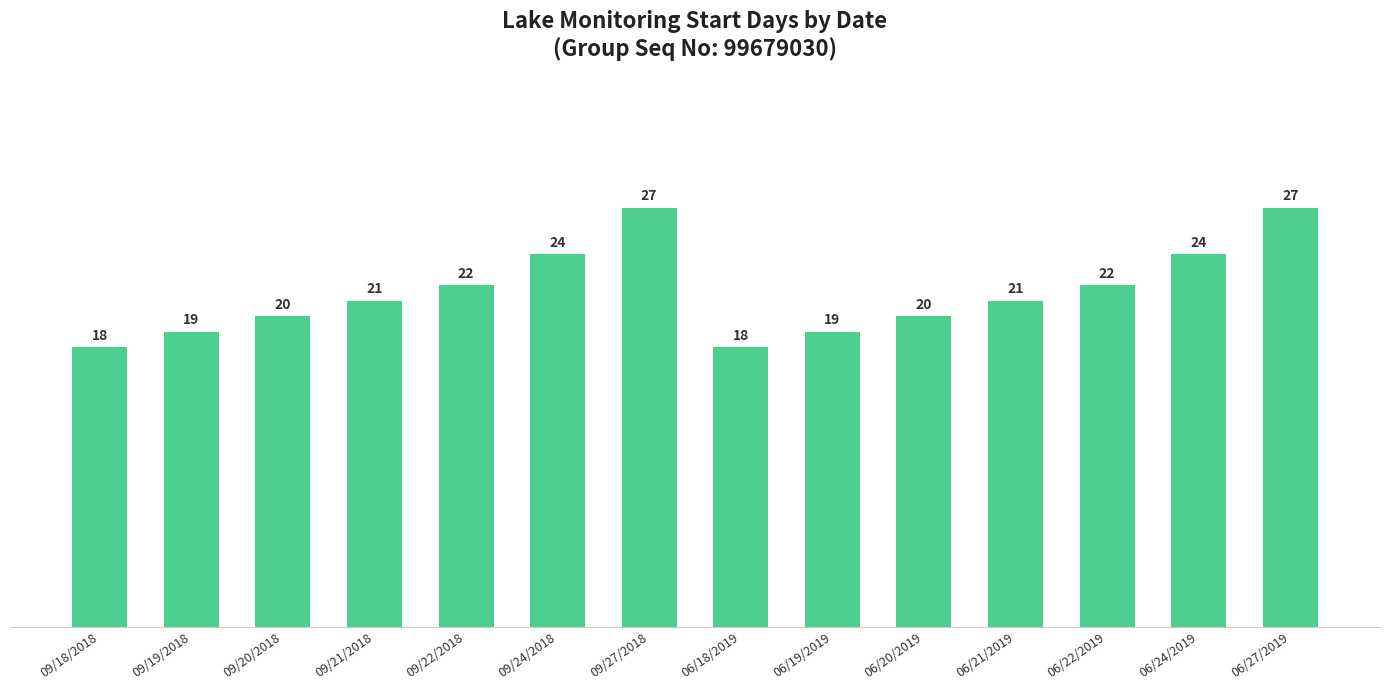

How many bars are there in total?

14